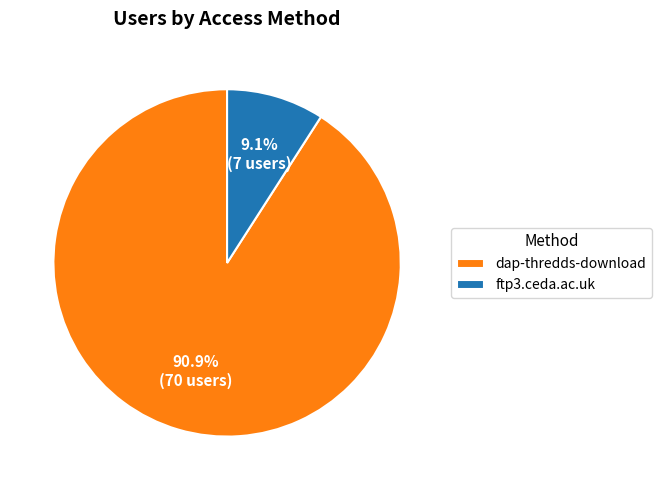

Is dap-thredds-download the majority of the pie?

Yes